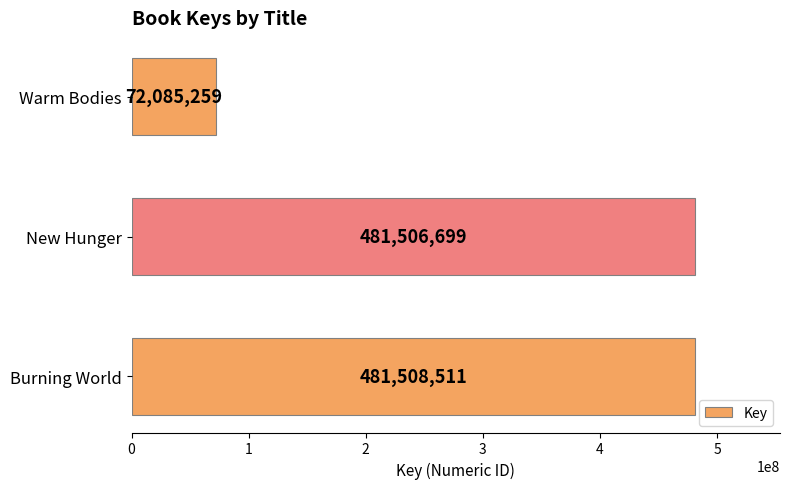

What is the sum of all values?

1035100469